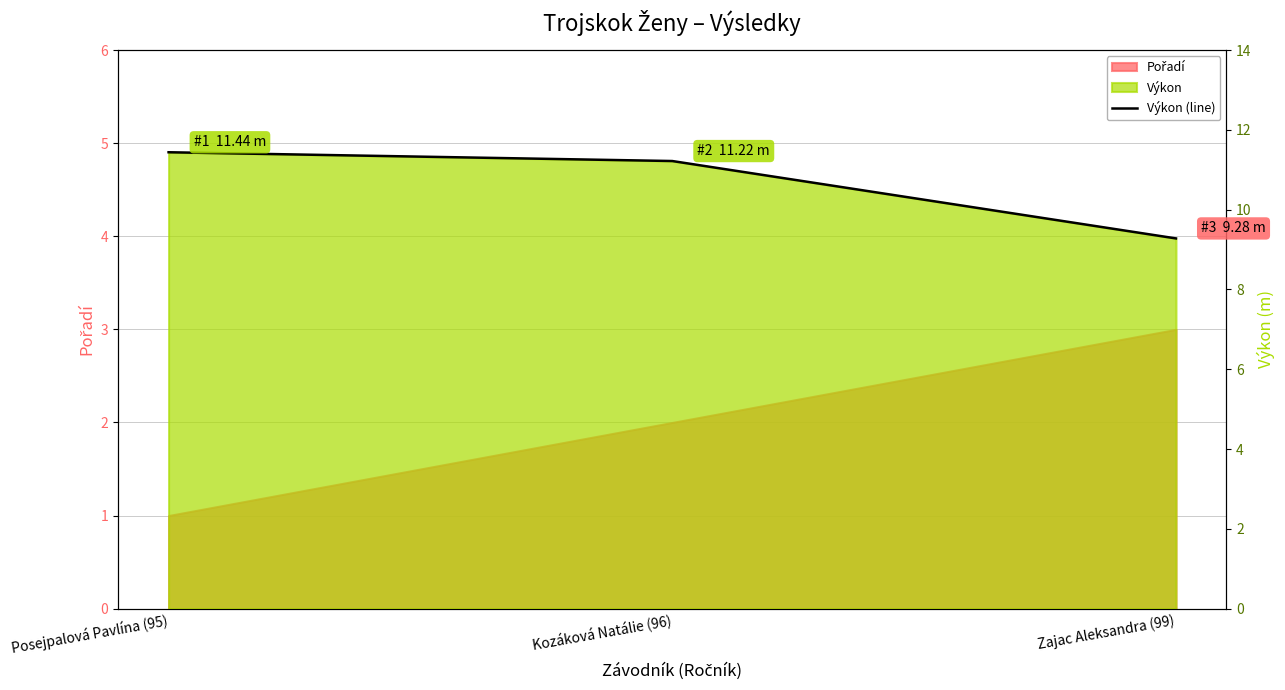

How many lines are shown in the chart?

1